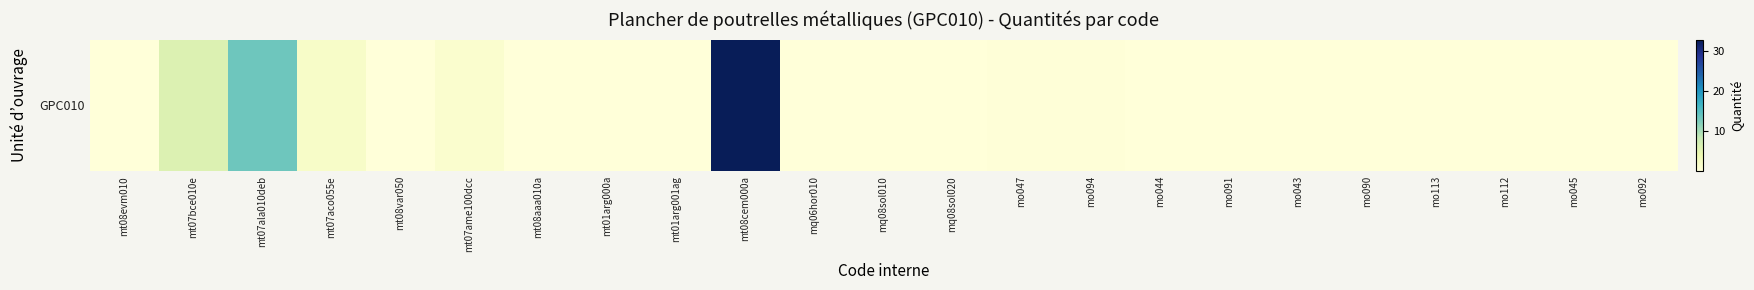

Is it true that the value at mt07ame100dcc is 1.8?

False